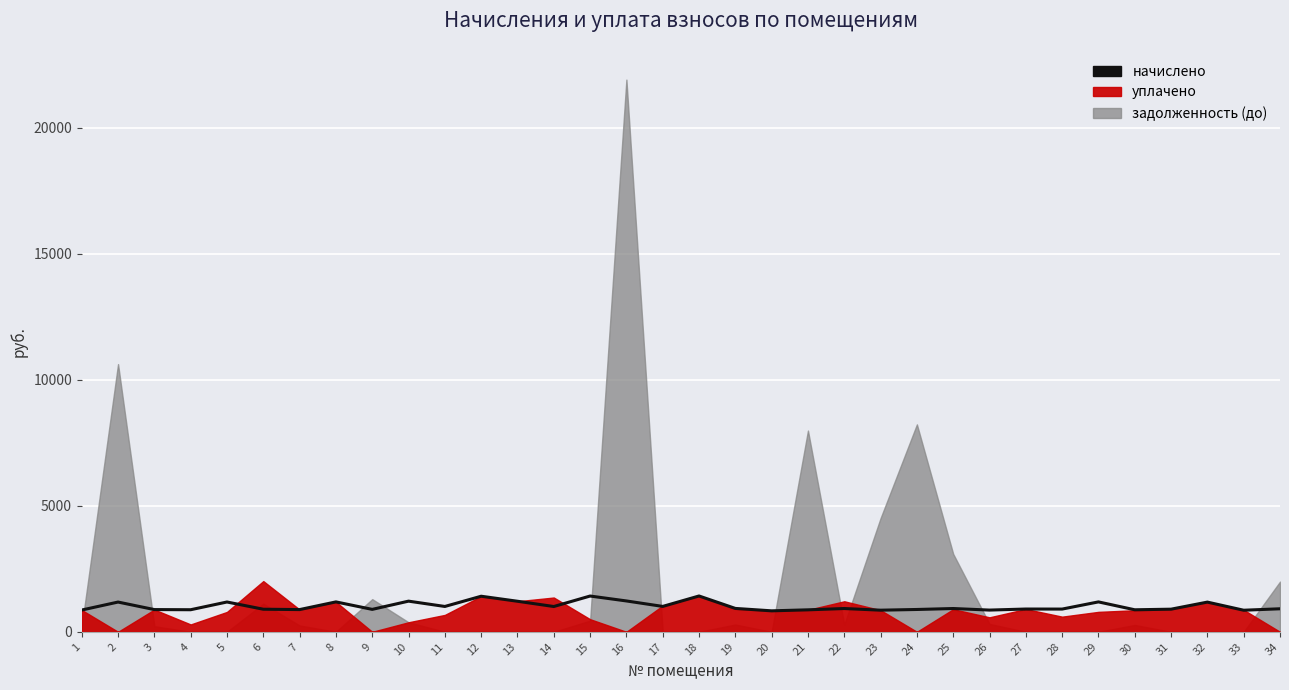

What is the sum of all values?

34579.1